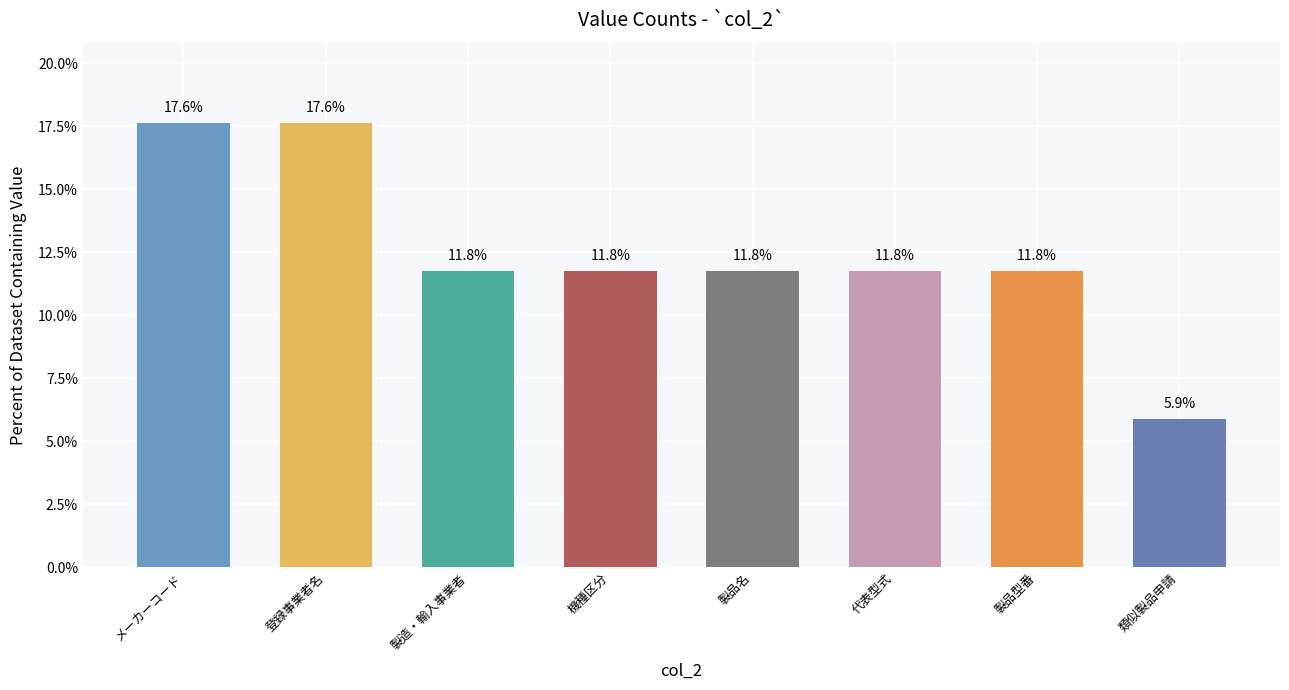

What is the difference between the maximum and second lowest values?

5.9